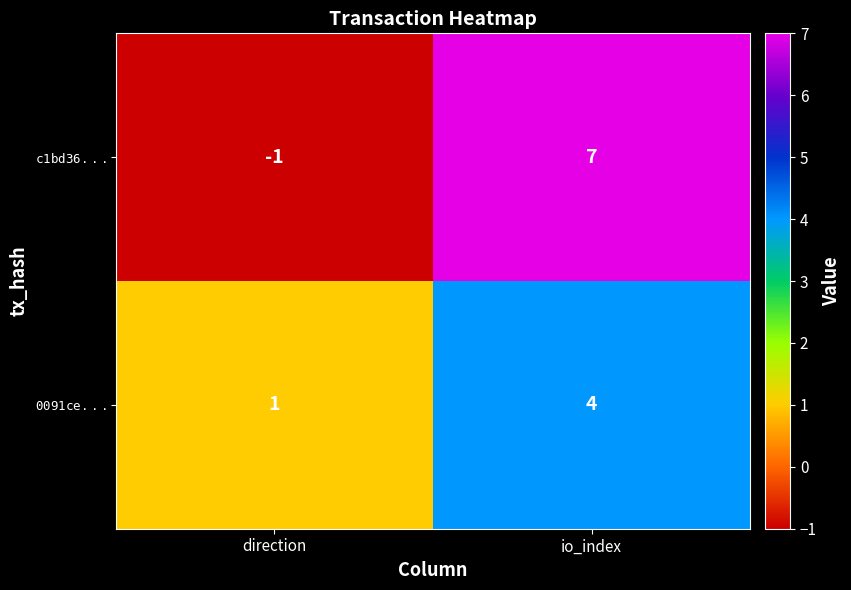

Which label corresponds to the largest value in the chart?

io_index